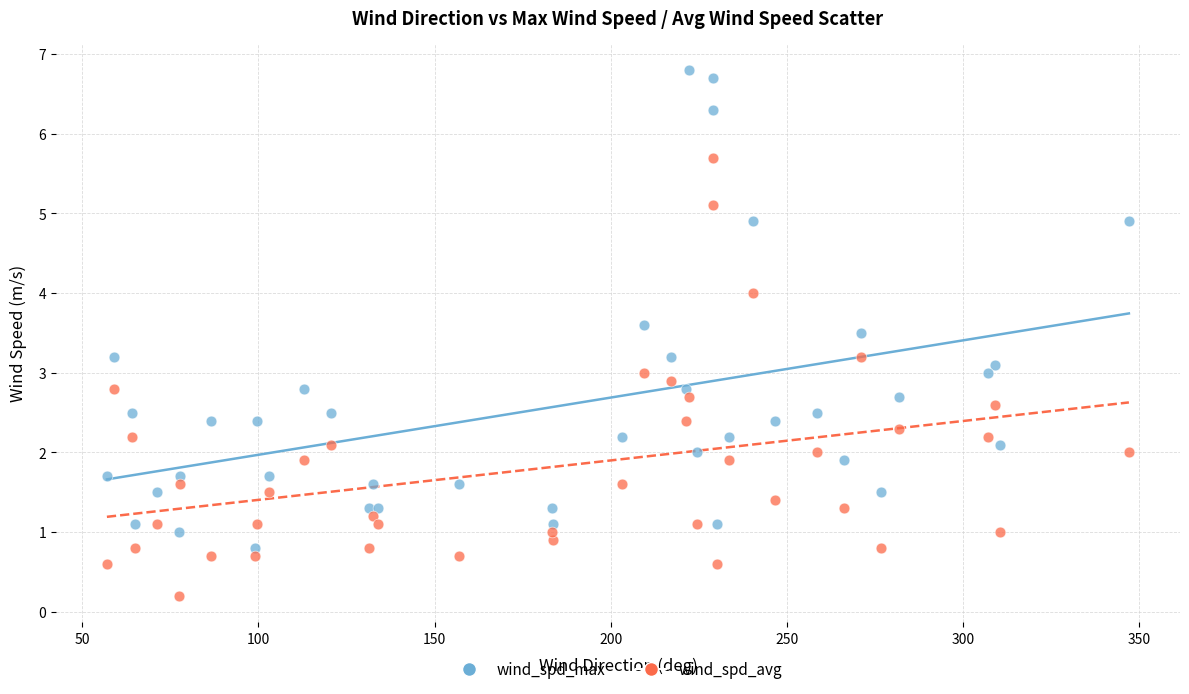

What are all the series names shown in the legend?

wind_spd_max, wind_spd_avg